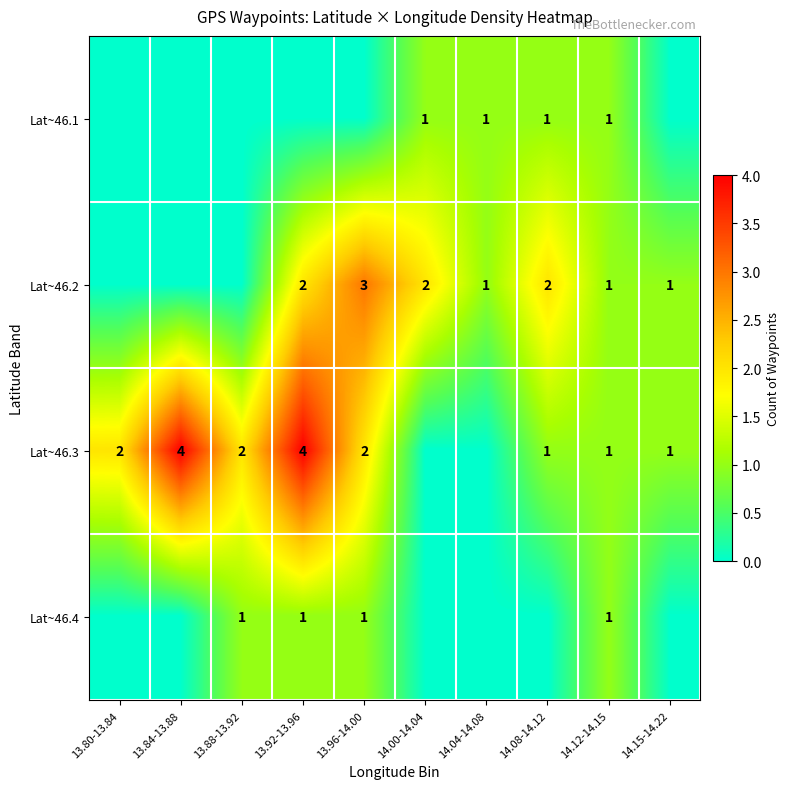

What is the total value across all series at 14.12-14.15?

4